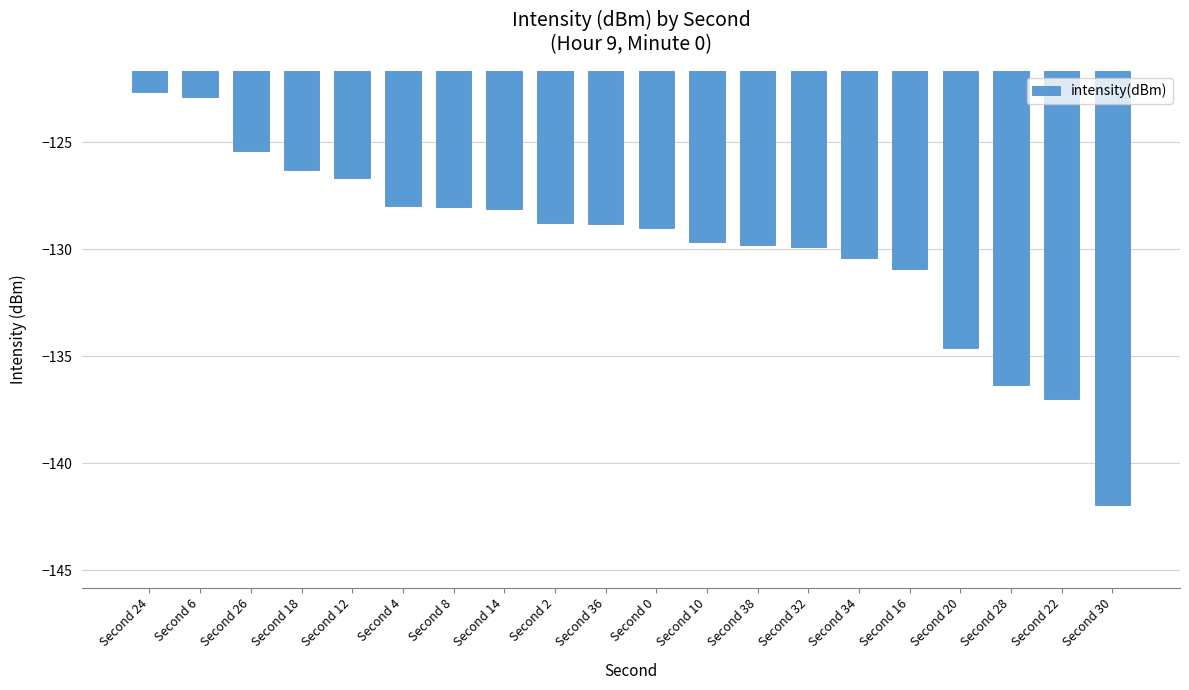

Is it true that the value at Second 32 is -41.4?

False